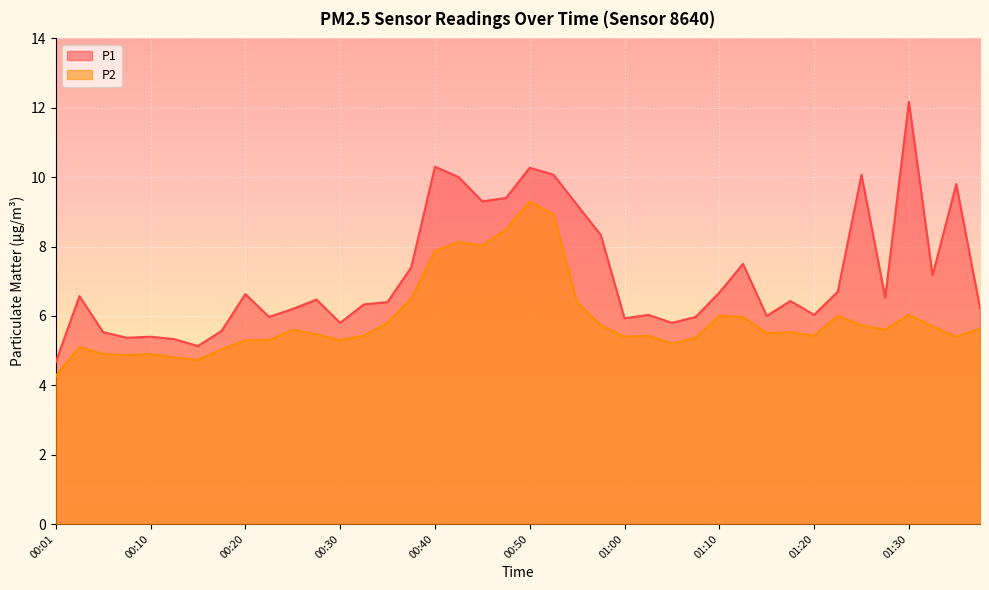

What is the spread (max minus min) of values at 00:50?

1.0